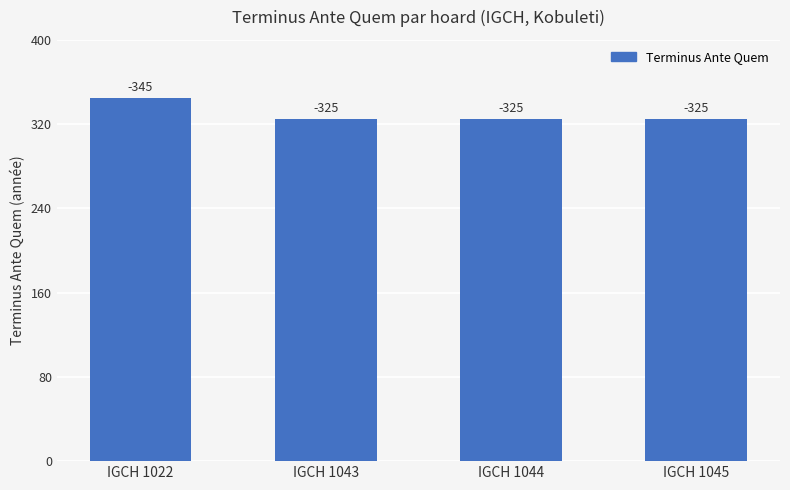

At which label is the value closest to 335?

IGCH 1022